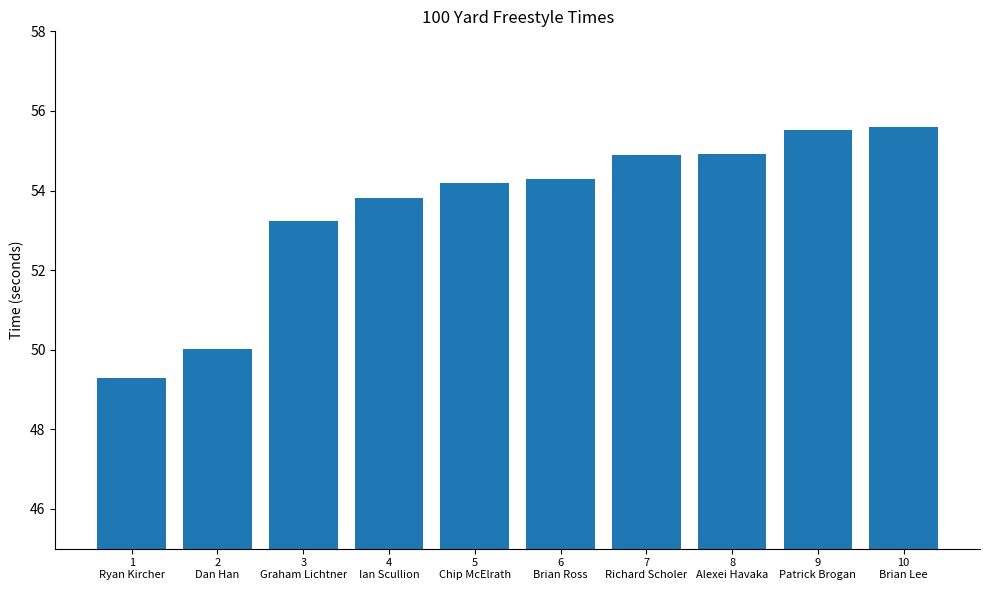

What is the label of the 3rd bar from the right?

8
Alexei Havaka